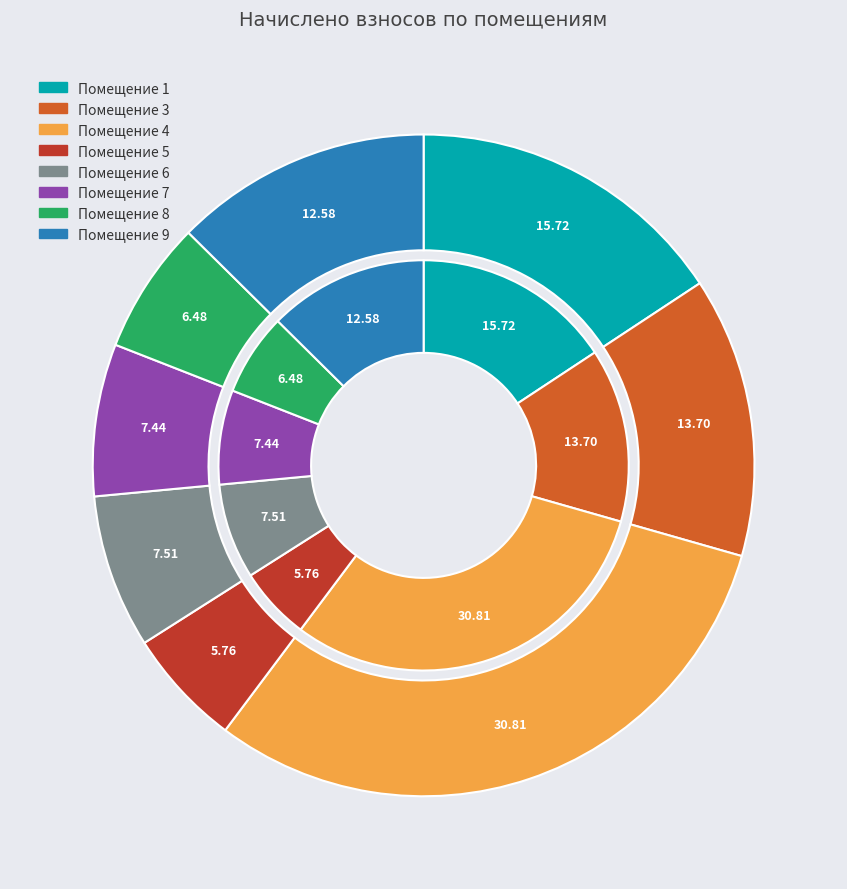

Which category has the biggest portion of the pie?

4